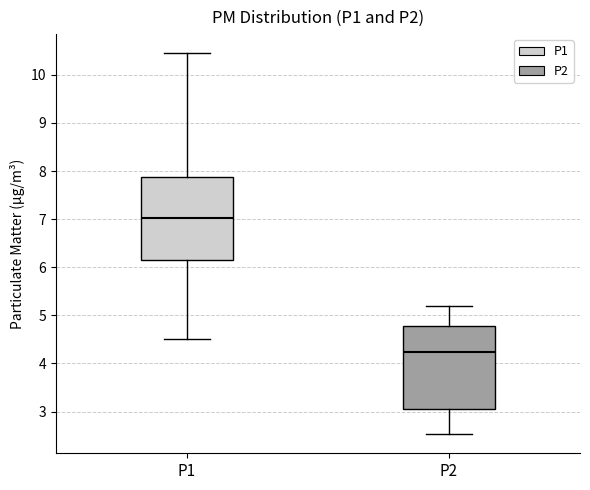

Reading left to right, read every box against the y-axis: the position of its median line, the range the box covers, and the ends of its whiskers. The values are not printed on the chart, so give them approximately, as read against the axis.

P1: median 7.0, box 6.2 to 7.9, whiskers 4.5 to 10.5
P2: median 4.2, box 3.1 to 4.8, whiskers 2.5 to 5.2